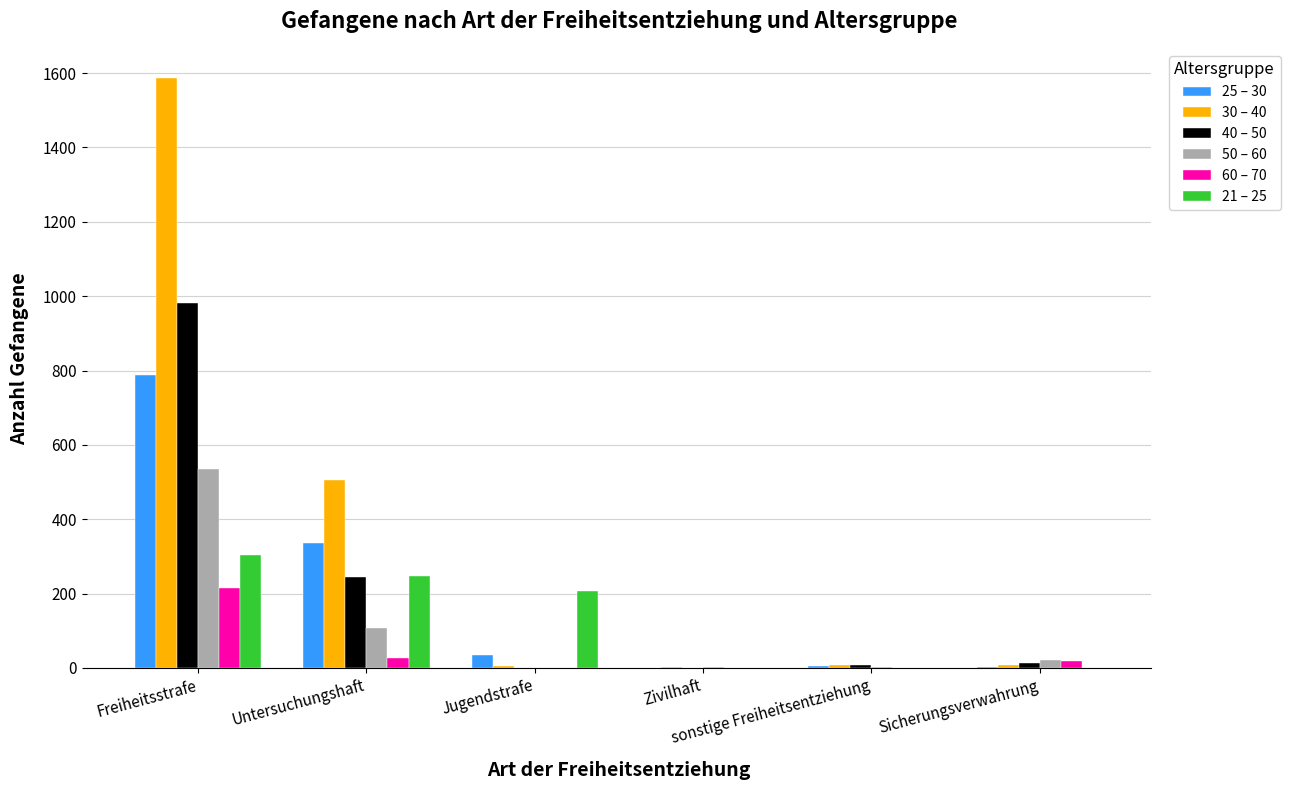

Where is 25 – 30 nearest to the value 394?

Untersuchungshaft